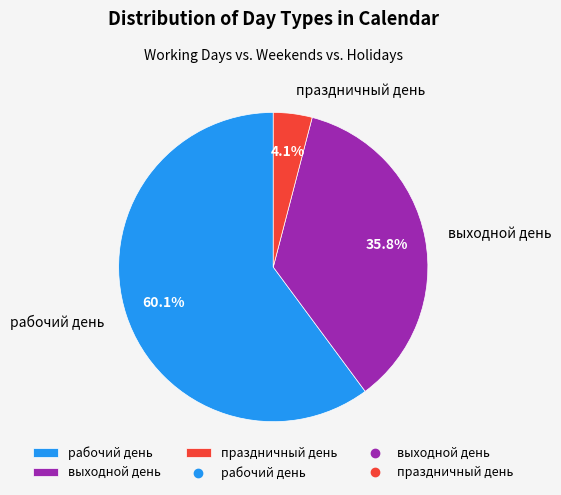

To the nearest percent, what is the average slice percentage?

33%